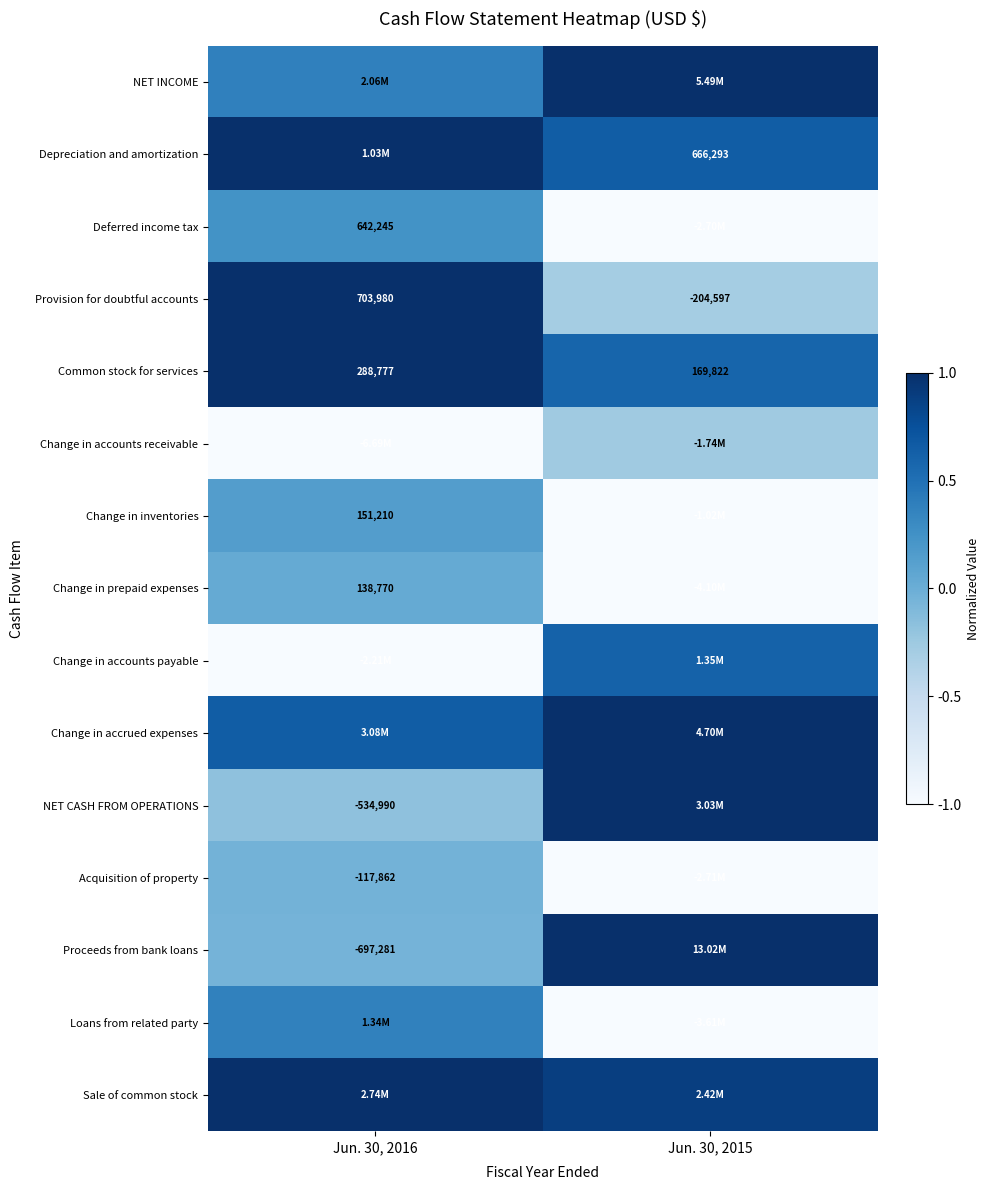

Rank the series by their maximum value, from highest to lowest.

NET INCOME, Depreciation and amortization, Provision for doubtful accounts, Common stock for services, Change in accrued expenses, NET CASH FROM OPERATIONS, Proceeds from bank loans, Sale of common stock, Change in accounts payable, Loans from related party, Deferred income tax, Change in inventories, Change in prepaid expenses, Acquisition of property, Change in accounts receivable